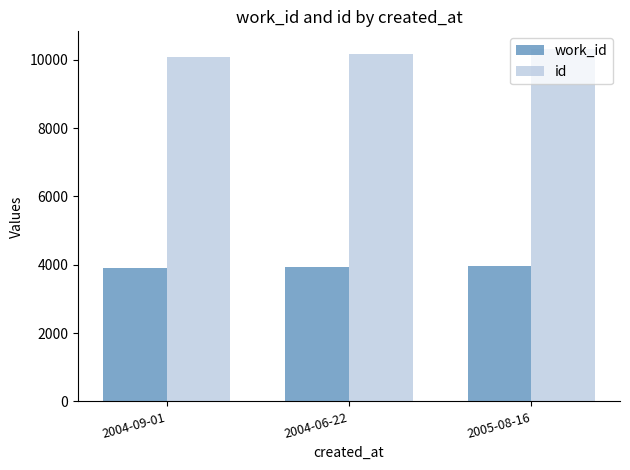

How many groups of bars are there?

3